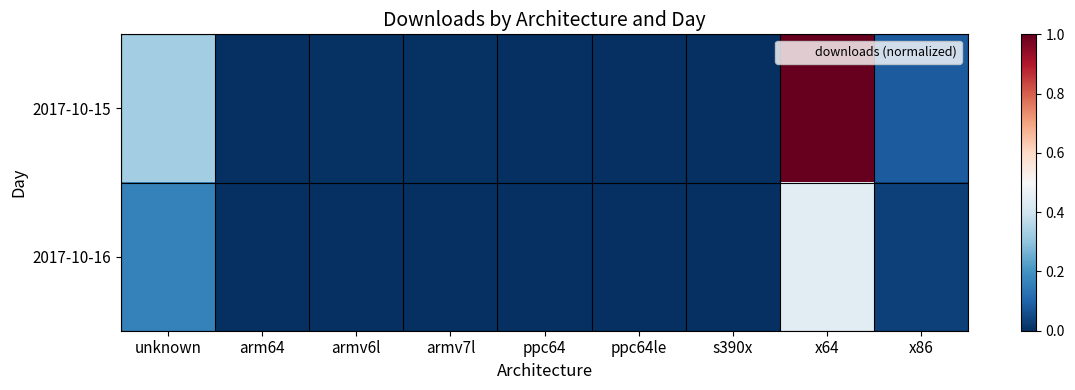

Which series has the largest range (max minus min)?

2017-10-15